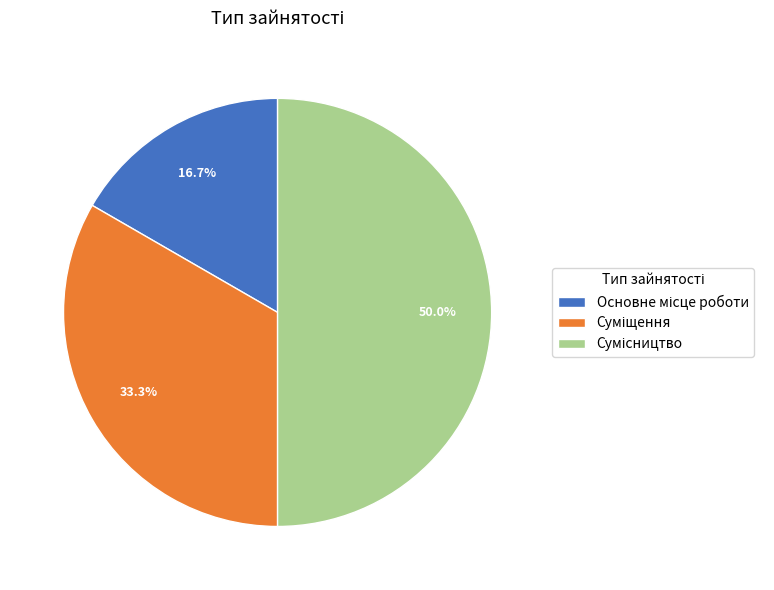

Rank the categories by value from highest to lowest.

Сумісництво, Суміщення, Основне місце роботи